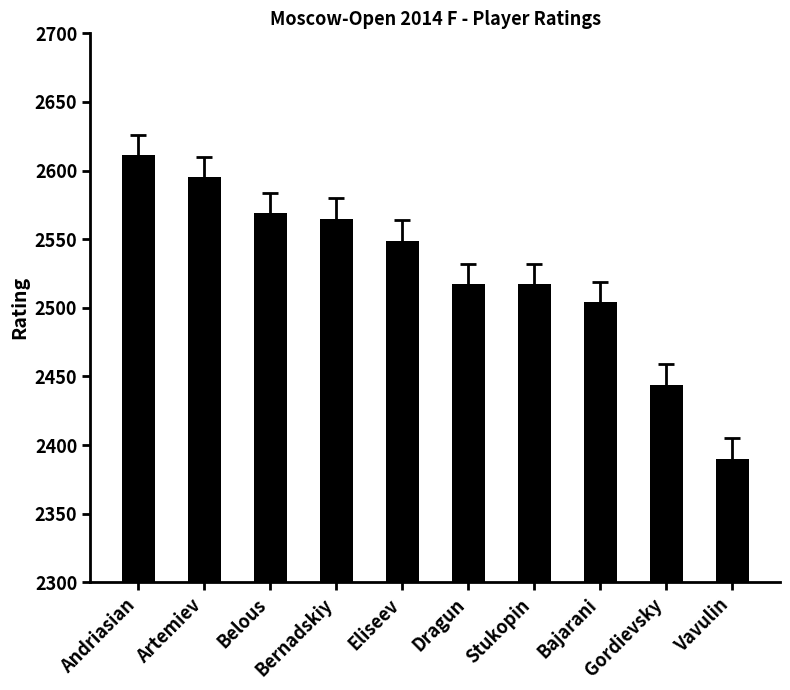

What is the average value?

2526